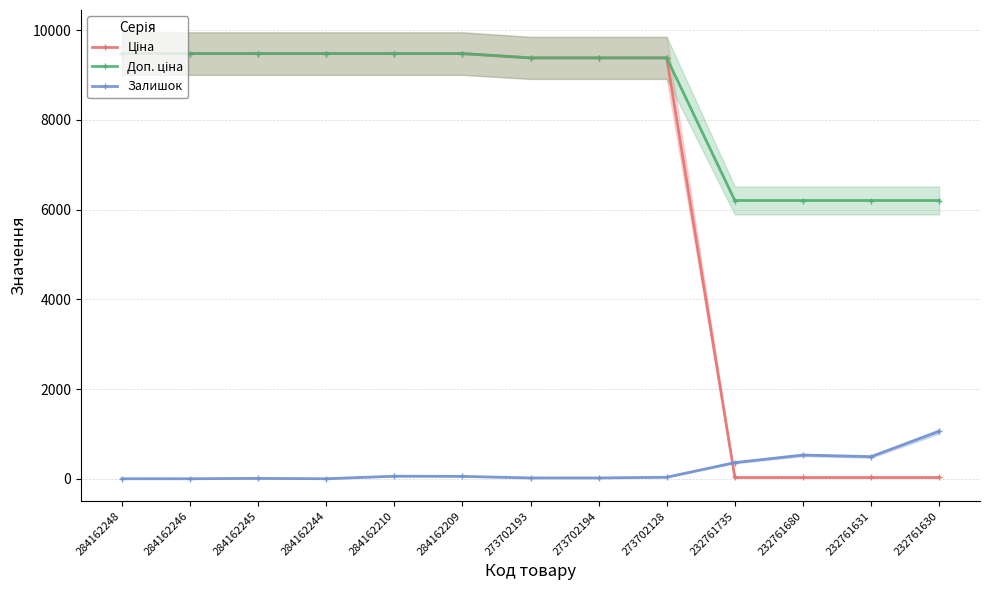

True or false: Доп. ціна and Ціна cross at least once.

False